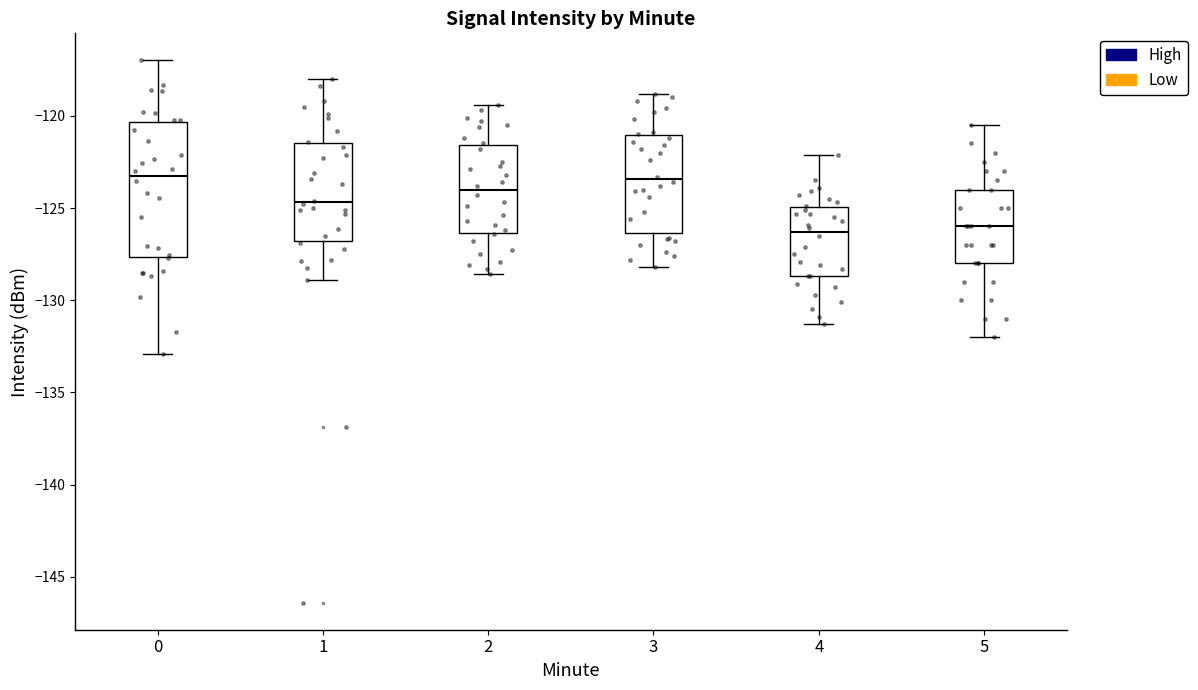

Which box is the tallest, from its lower edge to its upper edge?

0